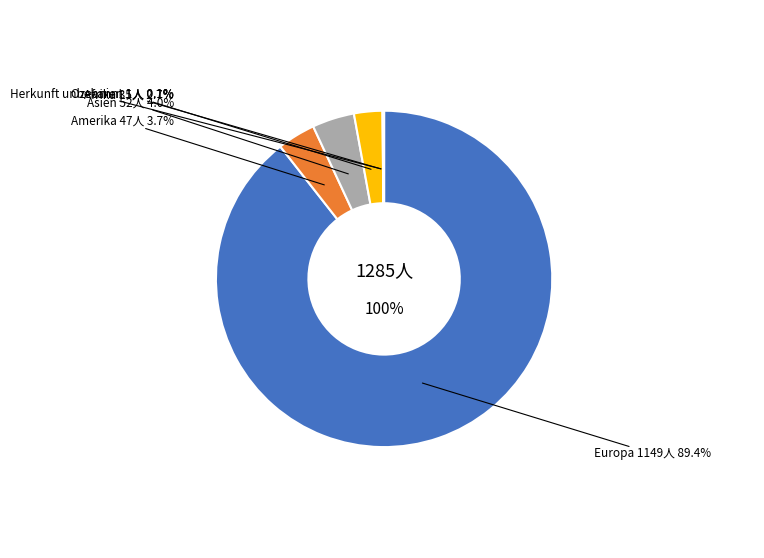

To the nearest percent, what is the average slice percentage?

17%